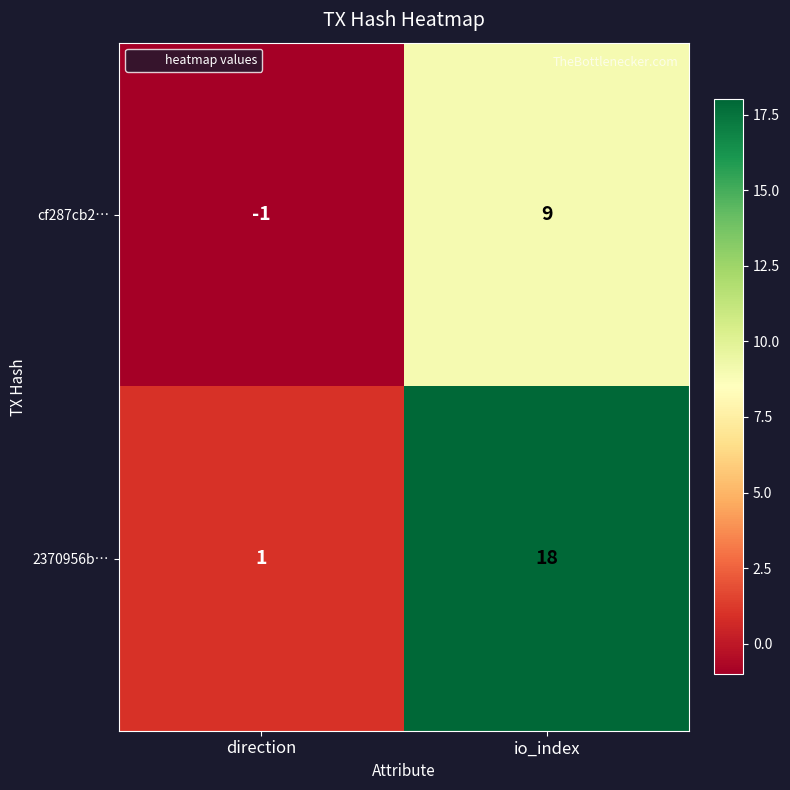

List the series in order of their overall mean, lowest first.

cf287cb2…, 2370956b…